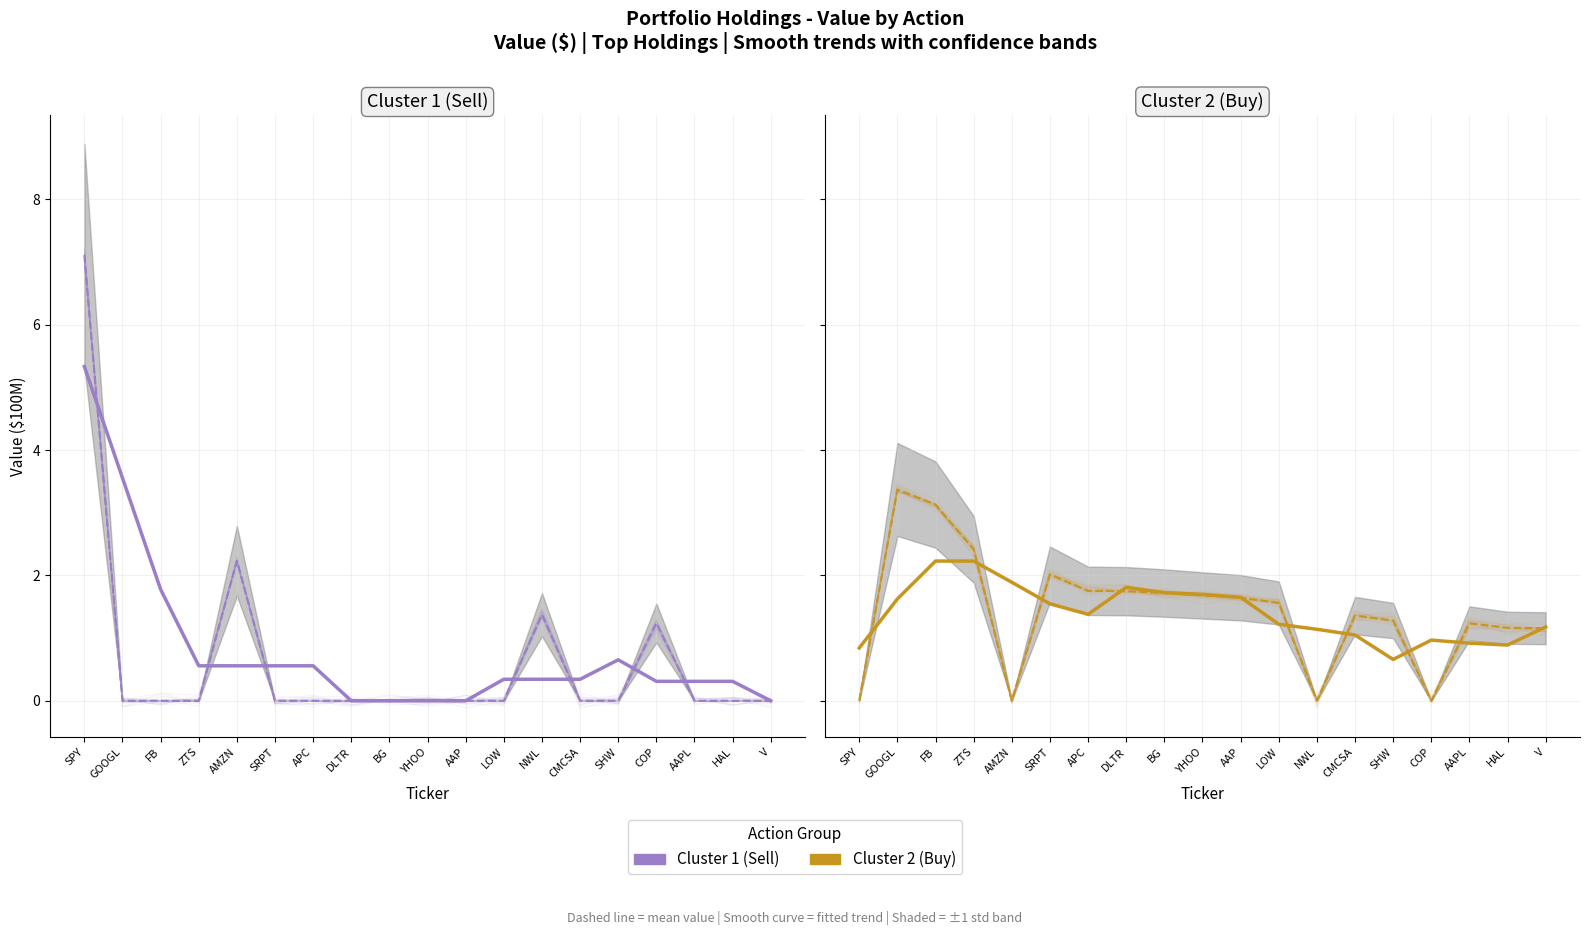

What position from the left is CMCSA?

14